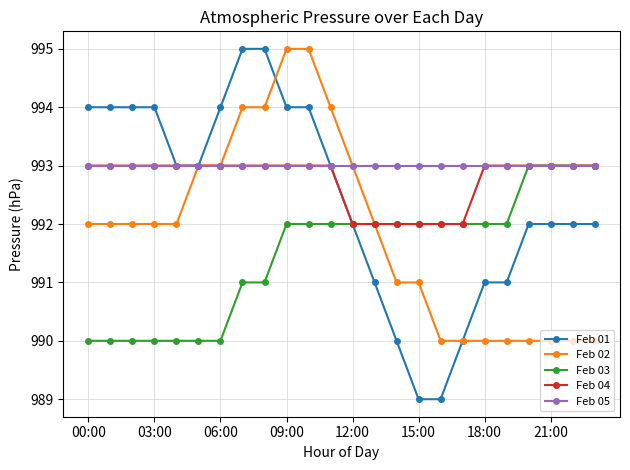

What is the value of the Feb 04 point at the 21st from the left?

993